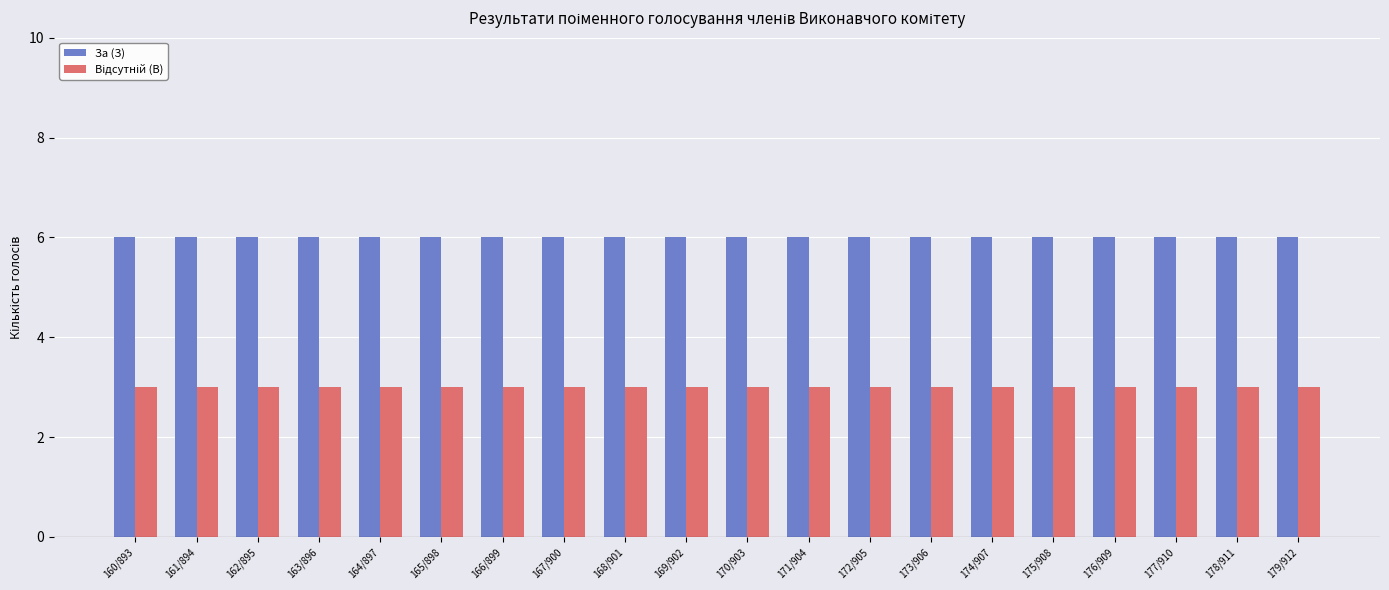

What is the total value across all series at 170/903?

9